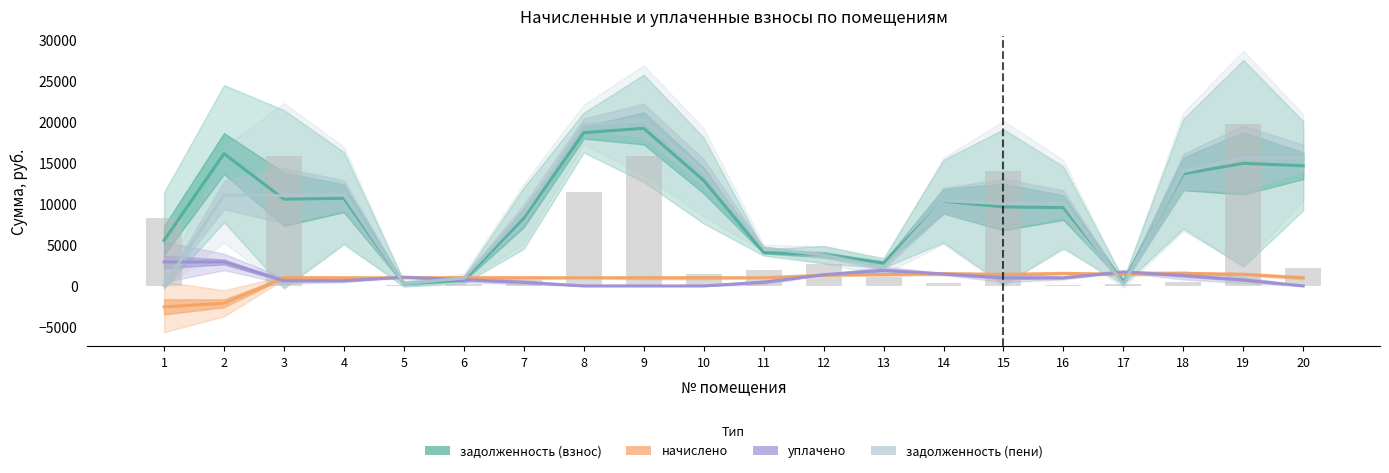

What is the total value across all series at 1?

5992.2